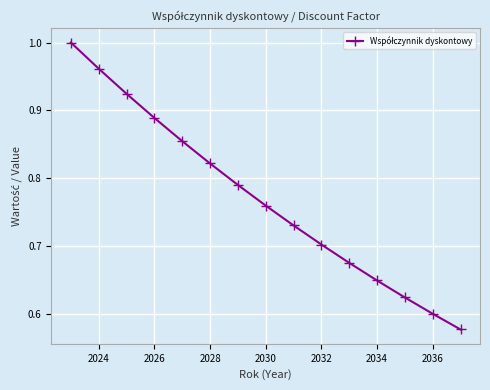

What is the difference between the maximum and minimum values?

0.4